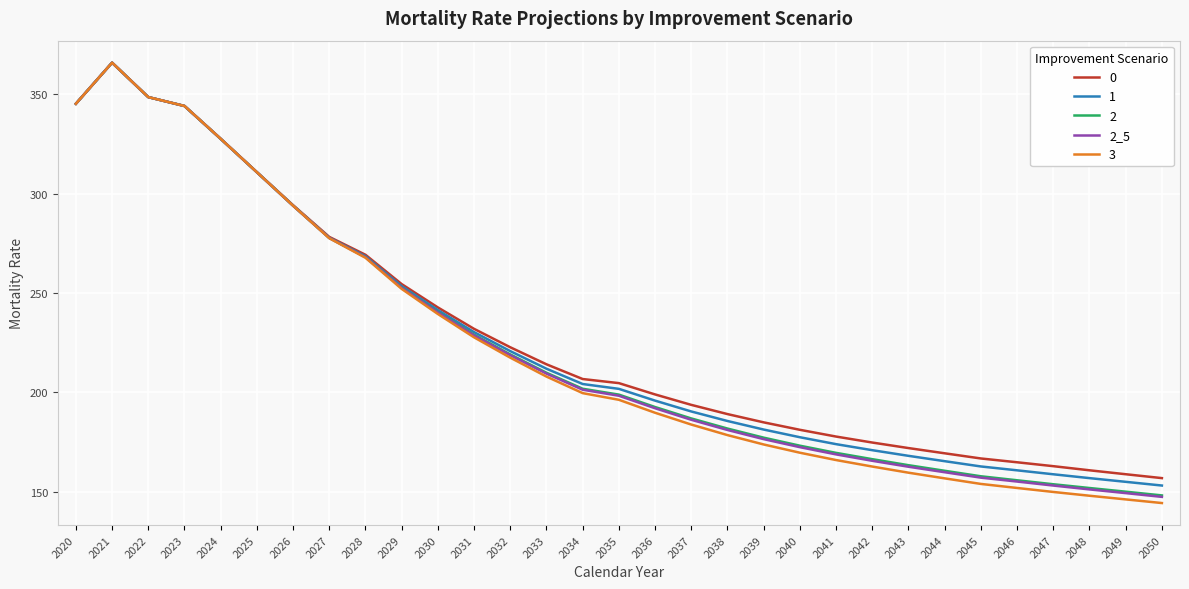

Which series has the widest spread of values?

3